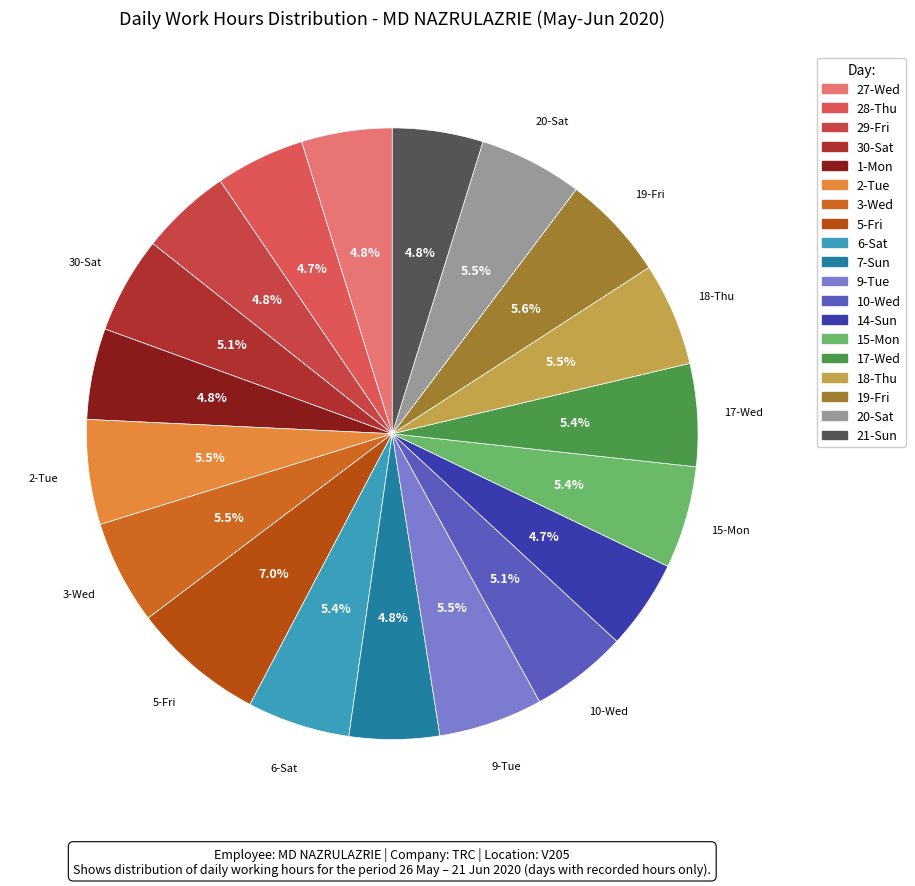

What percentage is NOT represented by 27-Wed?

95.2%